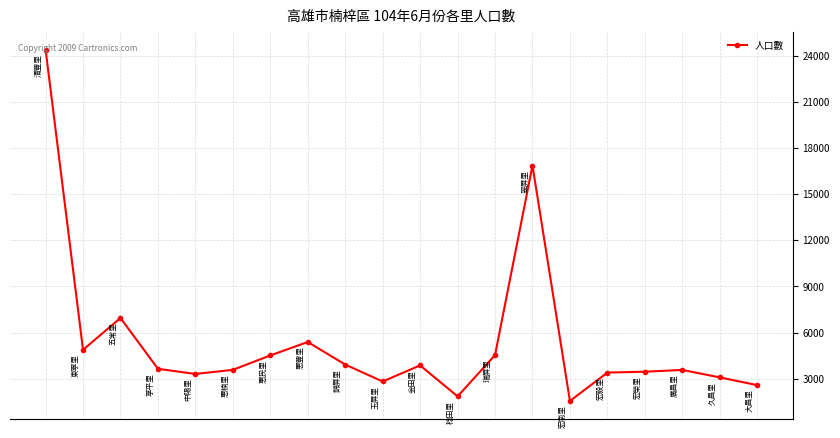

What is the difference between the maximum and minimum values?

22851